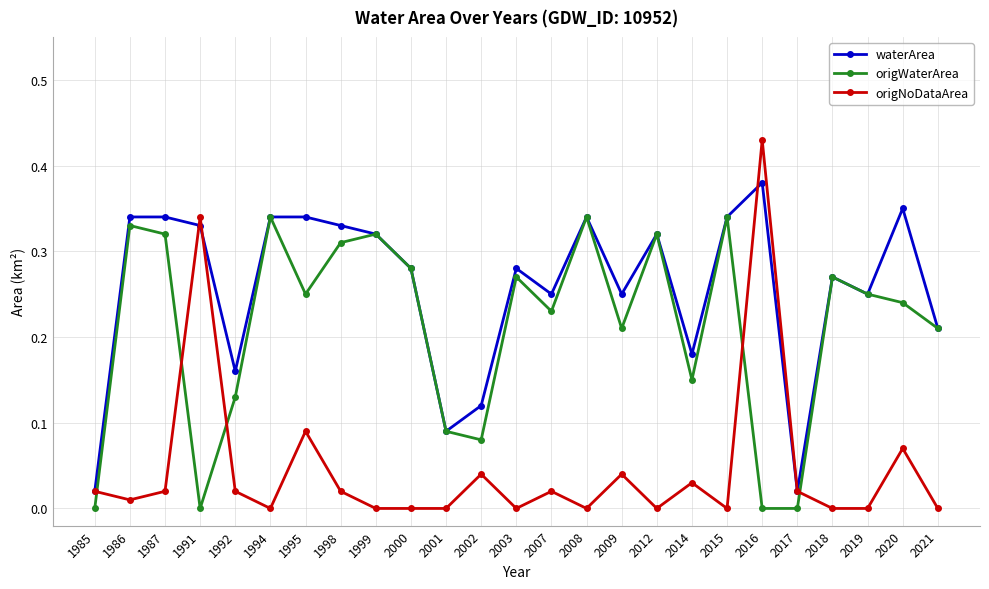

How many series are shown in this chart?

3